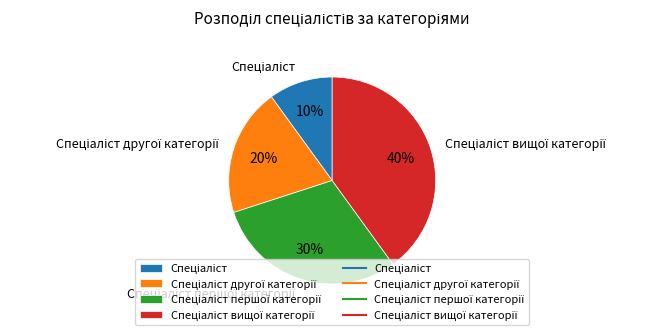

To the nearest percent, what is the difference between the largest and smallest slice percentages?

30%